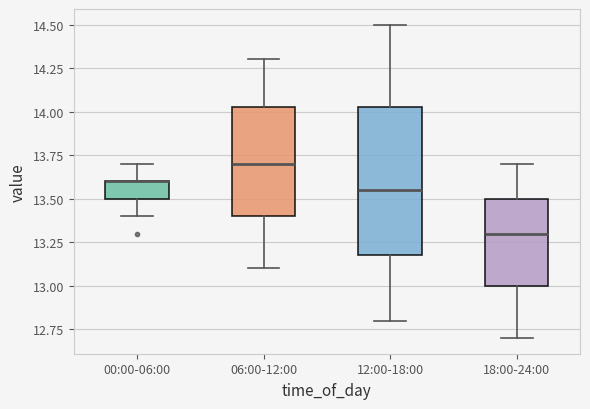

Reading left to right, read every box against the y-axis: the position of its median line, the range the box covers, and the ends of its whiskers. The values are not printed on the chart, so give them approximately, as read against the axis.

00:00-06:00: median 13.60 (drawn on the box's upper edge), box 13.50 to 13.60, whiskers 13.40 to 13.70
06:00-12:00: median 13.70, box 13.40 to 14.05, whiskers 13.10 to 14.30
12:00-18:00: median 13.55, box 13.20 to 14.05, whiskers 12.80 to 14.50
18:00-24:00: median 13.30, box 13.00 to 13.50, whiskers 12.70 to 13.70